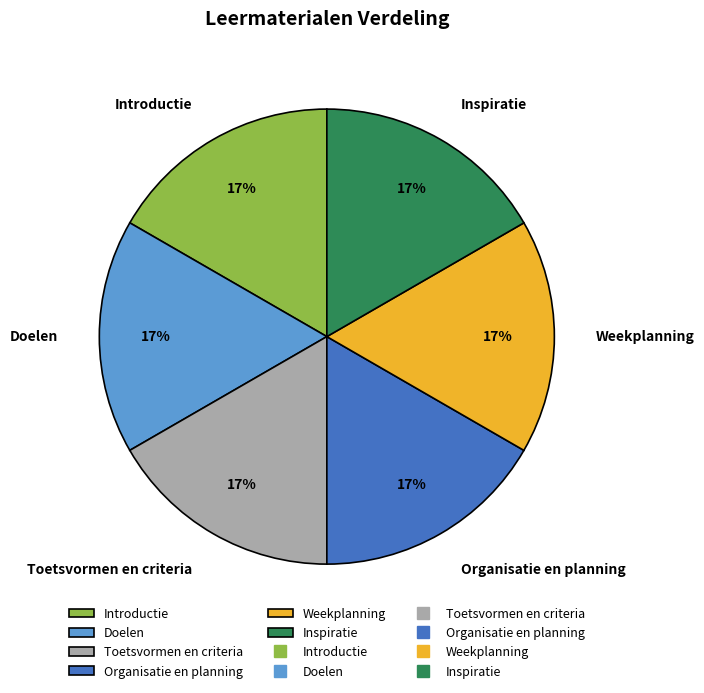

To the nearest percent, what percentage of the pie is Doelen?

17%